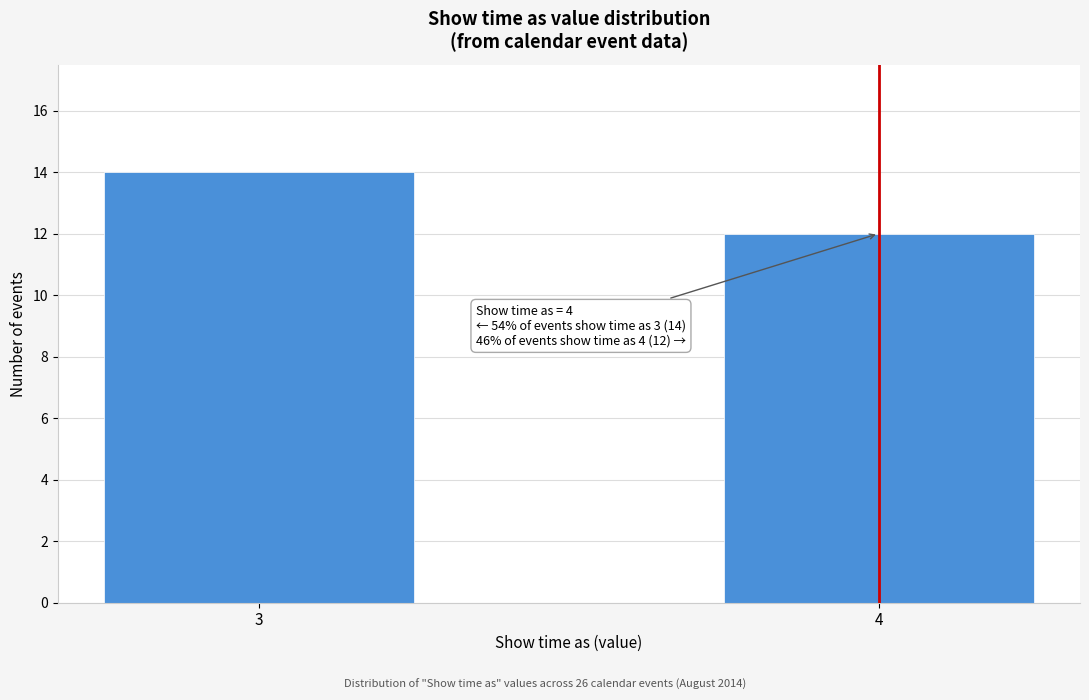

Reading left to right, what are all the values shown in this chart?

14	12